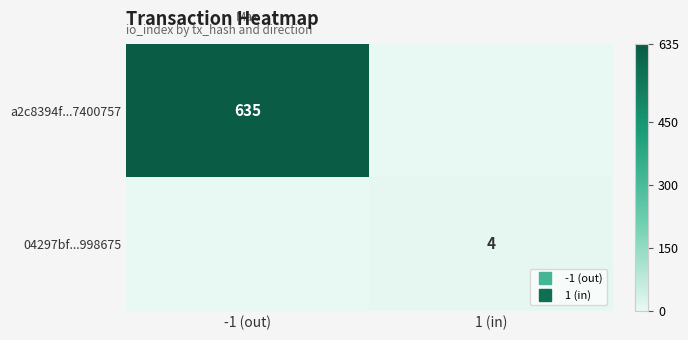

At which category does the chart reach its peak across all series?

-1 (out)